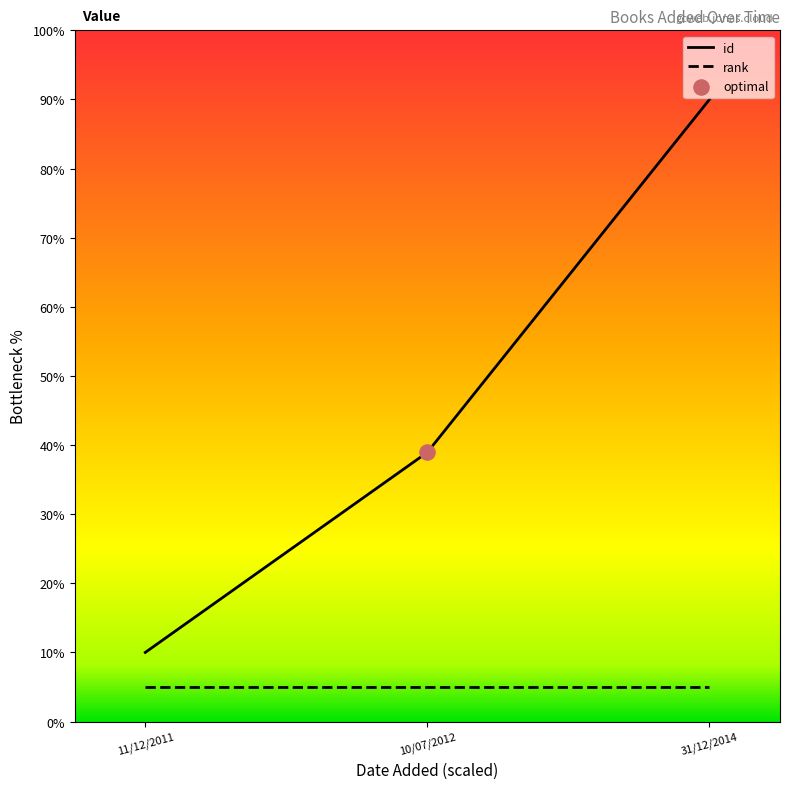

What is the change in value from 11/12/2011 to 31/12/2014?

+80.0